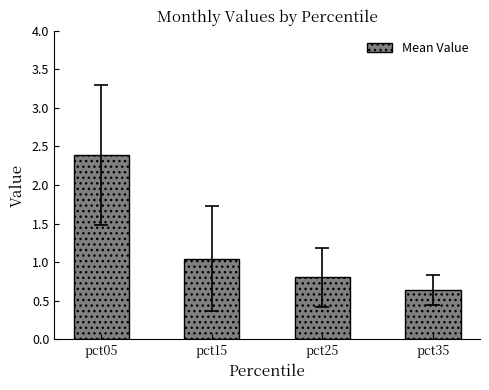

Does the chart contain stacked bars?

No